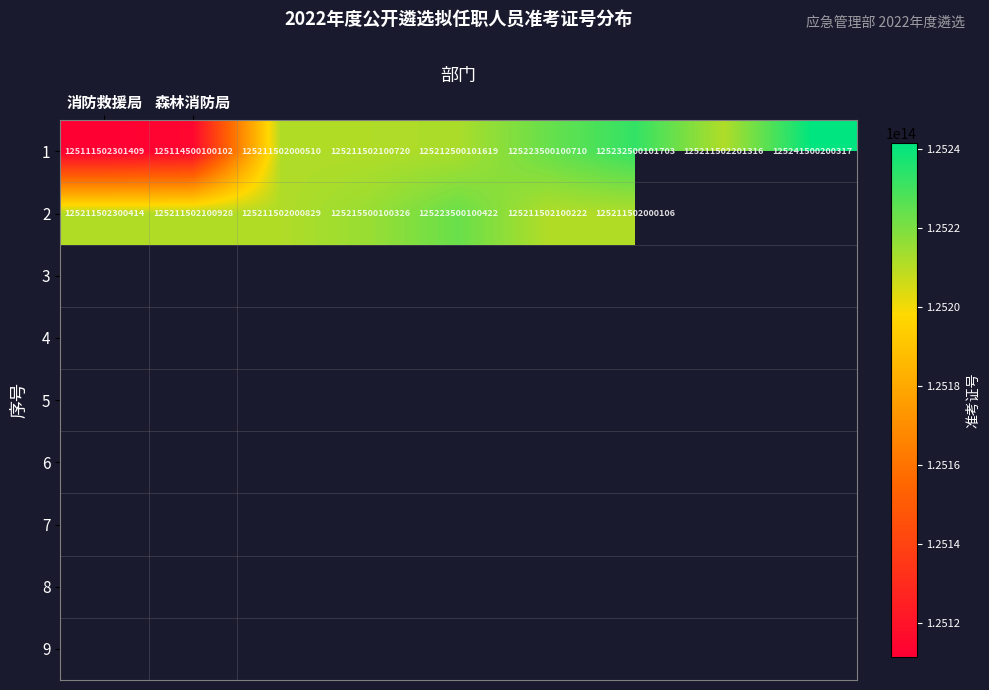

Rank the series at 森林消防局 from lowest to highest value.

1, 2